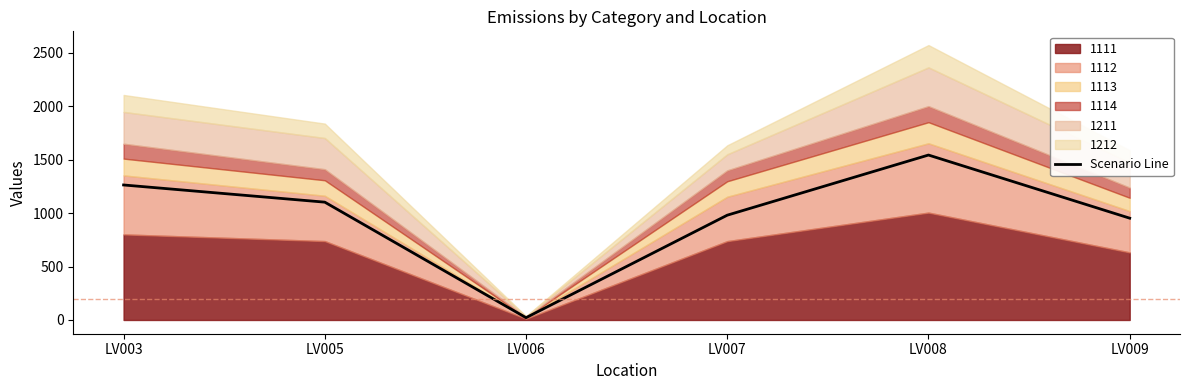

What is the difference between the maximum and minimum values?

1520.7